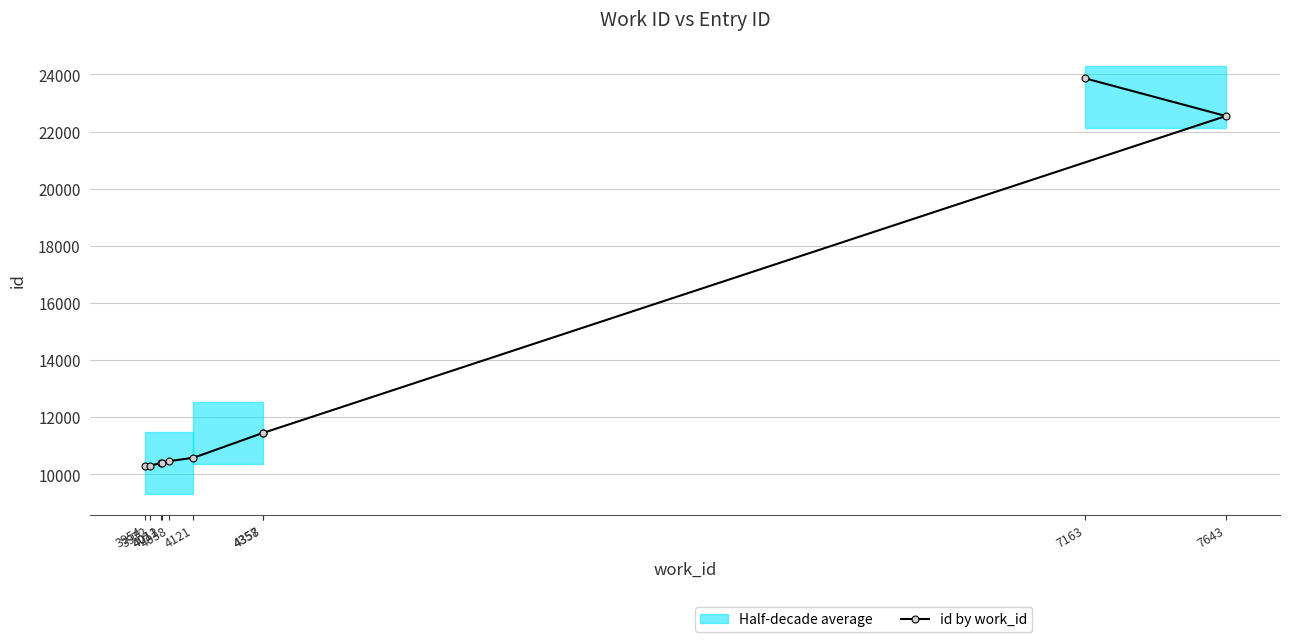

What is the minimum value shown in the chart?

10282